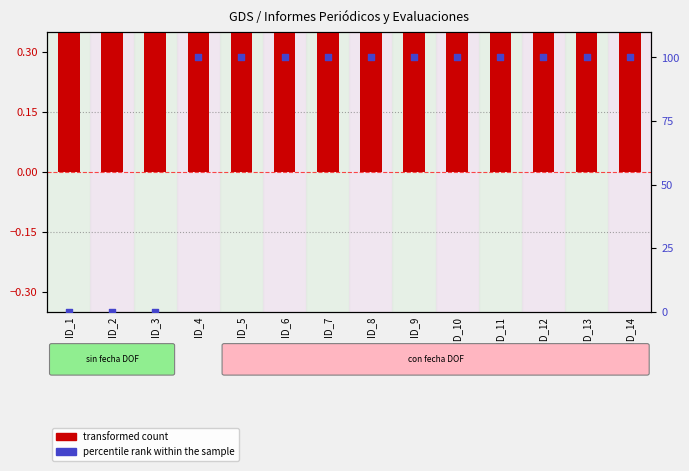

At how many categories does at least one series exceed 66?

11